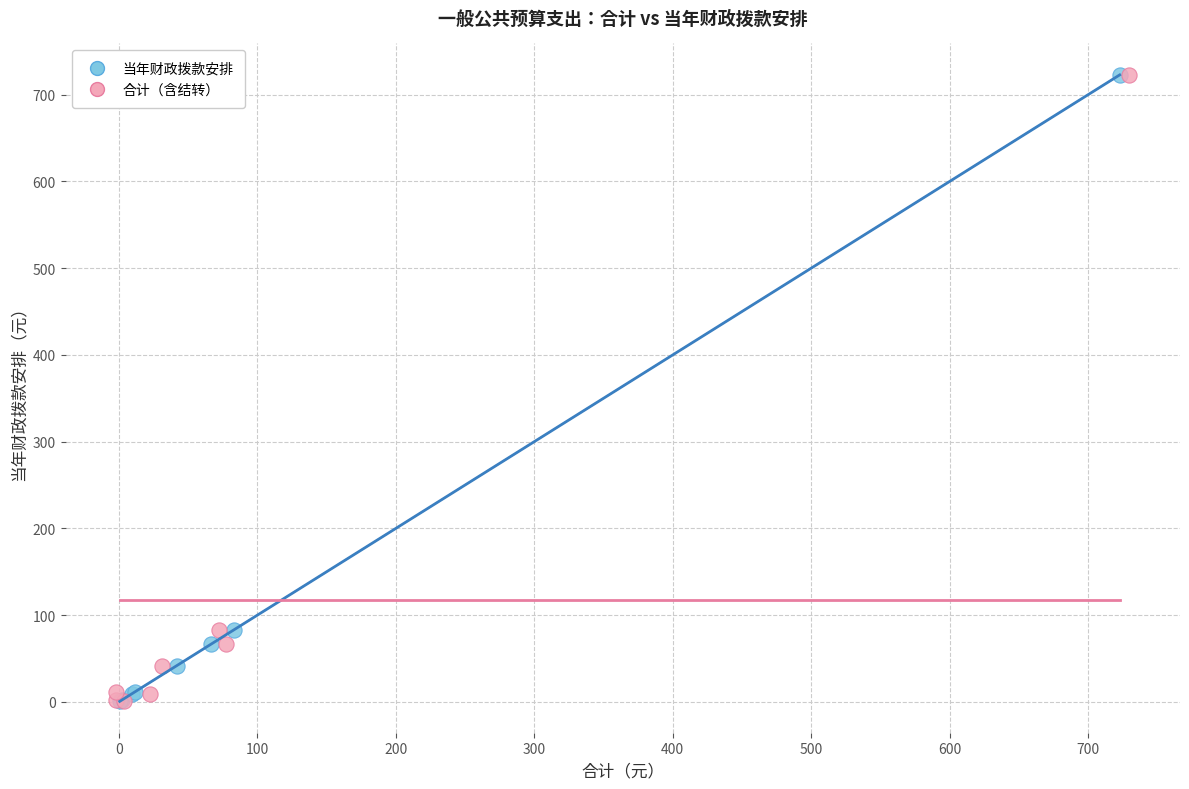

Which series has the widest spread of Y values?

合计（含结转）